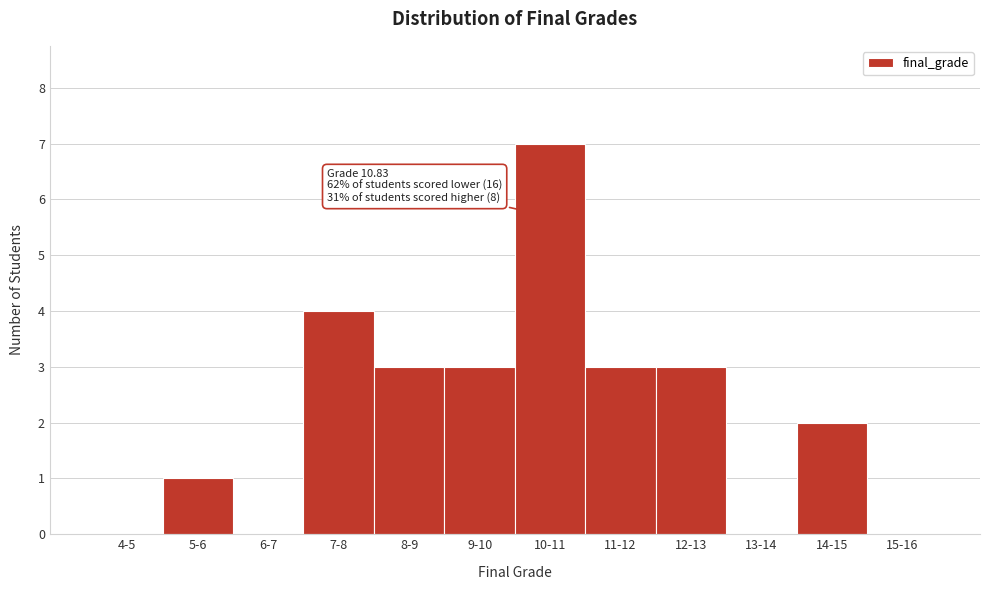

Reading right to left, extract all data points from this chart.

15-16=0	14-15=2	13-14=0	12-13=3	11-12=3	10-11=7	9-10=3	8-9=3	7-8=4	6-7=0	5-6=1	4-5=0